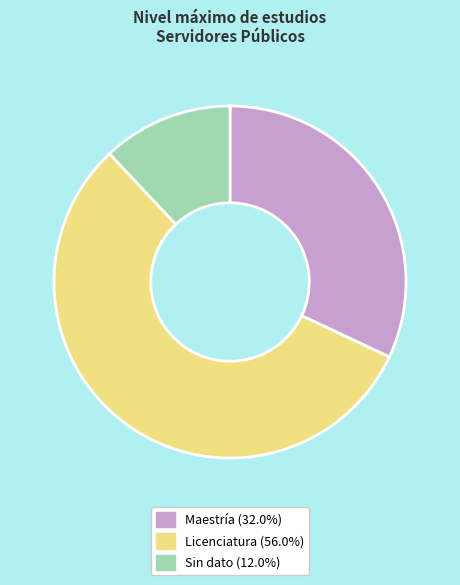

Do Licenciatura (56.0%) and Maestría (32.0%) together represent more than half of the pie?

Yes